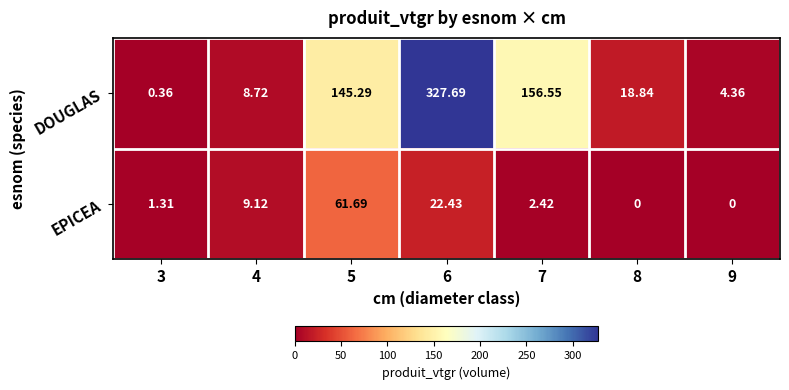

Rank the series by their average value, from highest to lowest.

DOUGLAS, EPICEA